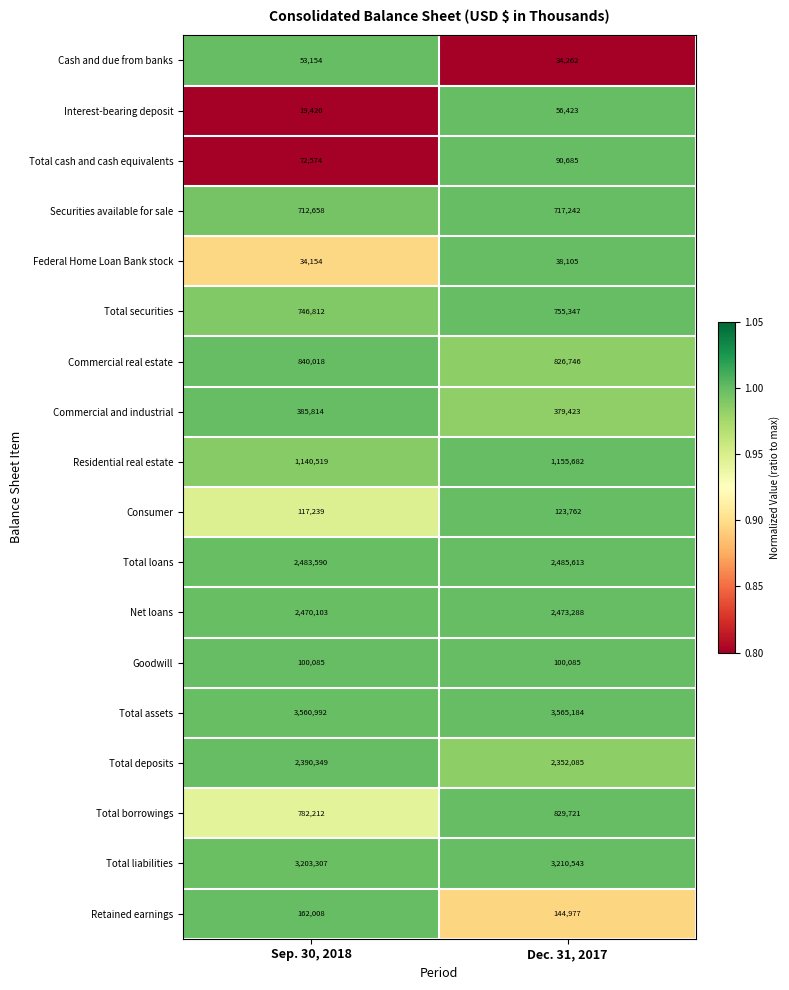

Rank the series at Sep. 30, 2018 from lowest to highest value.

Interest-bearing deposit, Federal Home Loan Bank stock, Cash and due from banks, Total cash and cash equivalents, Goodwill, Consumer, Retained earnings, Commercial and industrial, Securities available for sale, Total securities, Total borrowings, Commercial real estate, Residential real estate, Total deposits, Net loans, Total loans, Total liabilities, Total assets